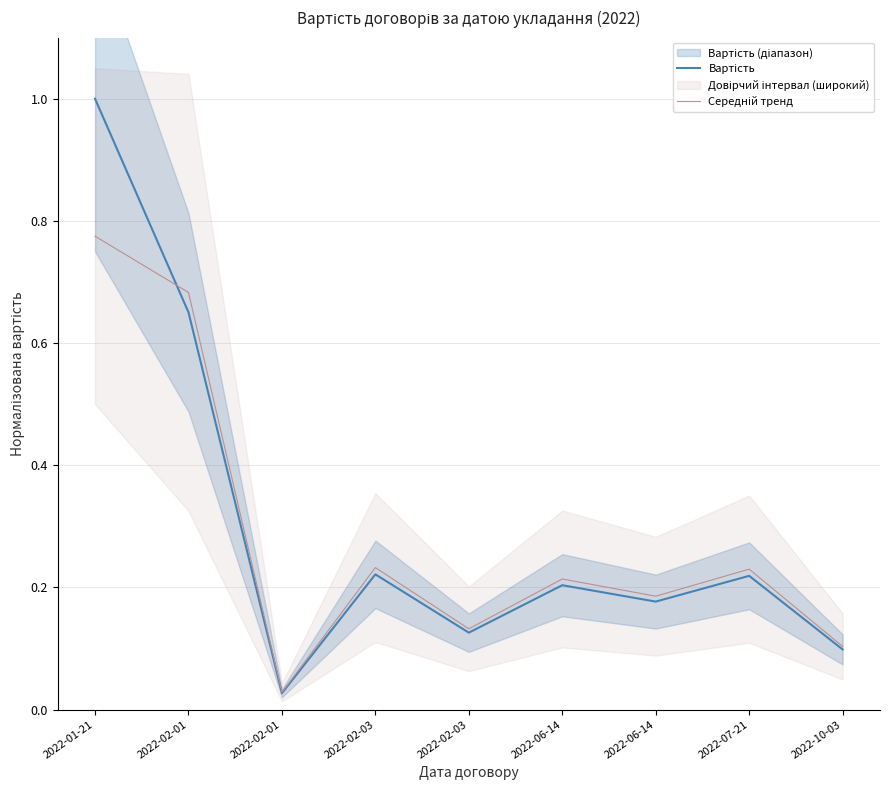

At which category is the sum across all series the highest?

2022-01-21